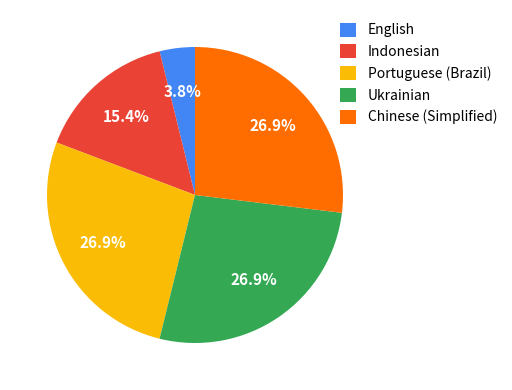

To the nearest percent, what percentage of the pie is Chinese (Simplified)?

27%